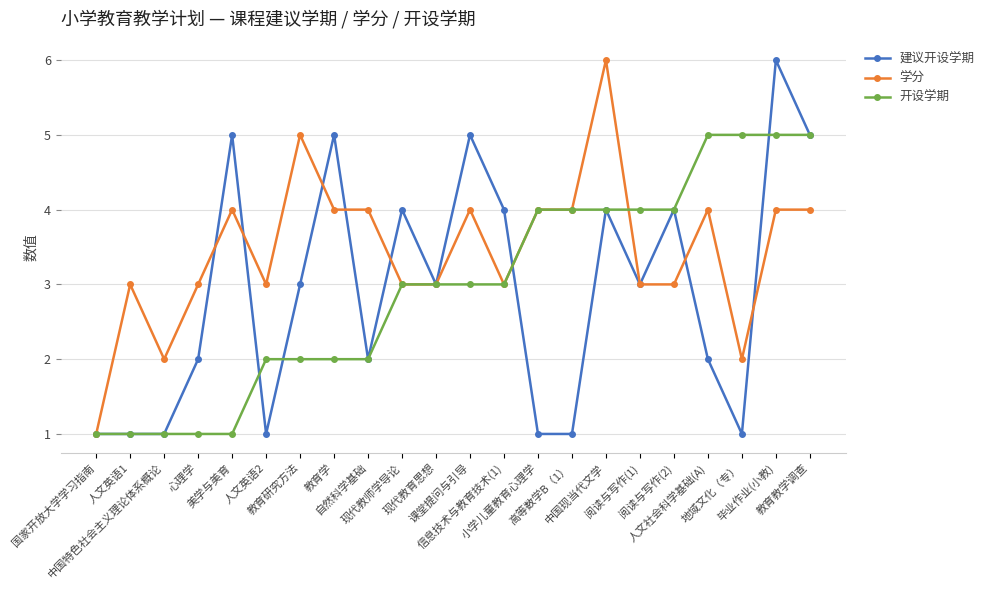

How many 学分 values are between 3 and 4?

17